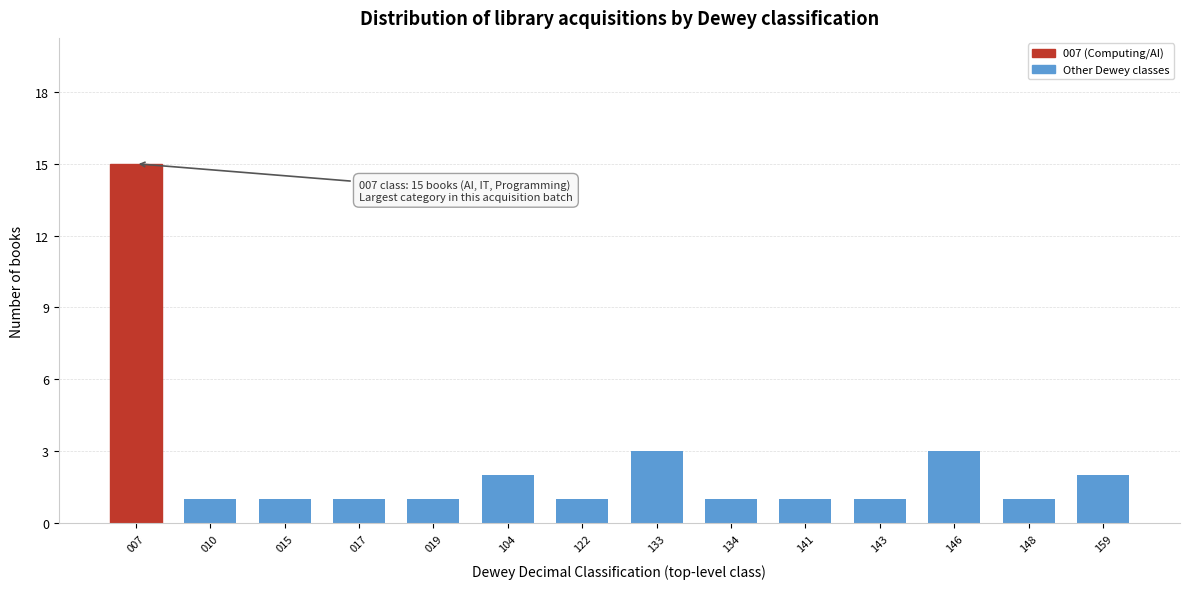

Reading left to right, extract all data points from this chart.

15	1	1	1	1	2	1	3	1	1	1	3	1	2